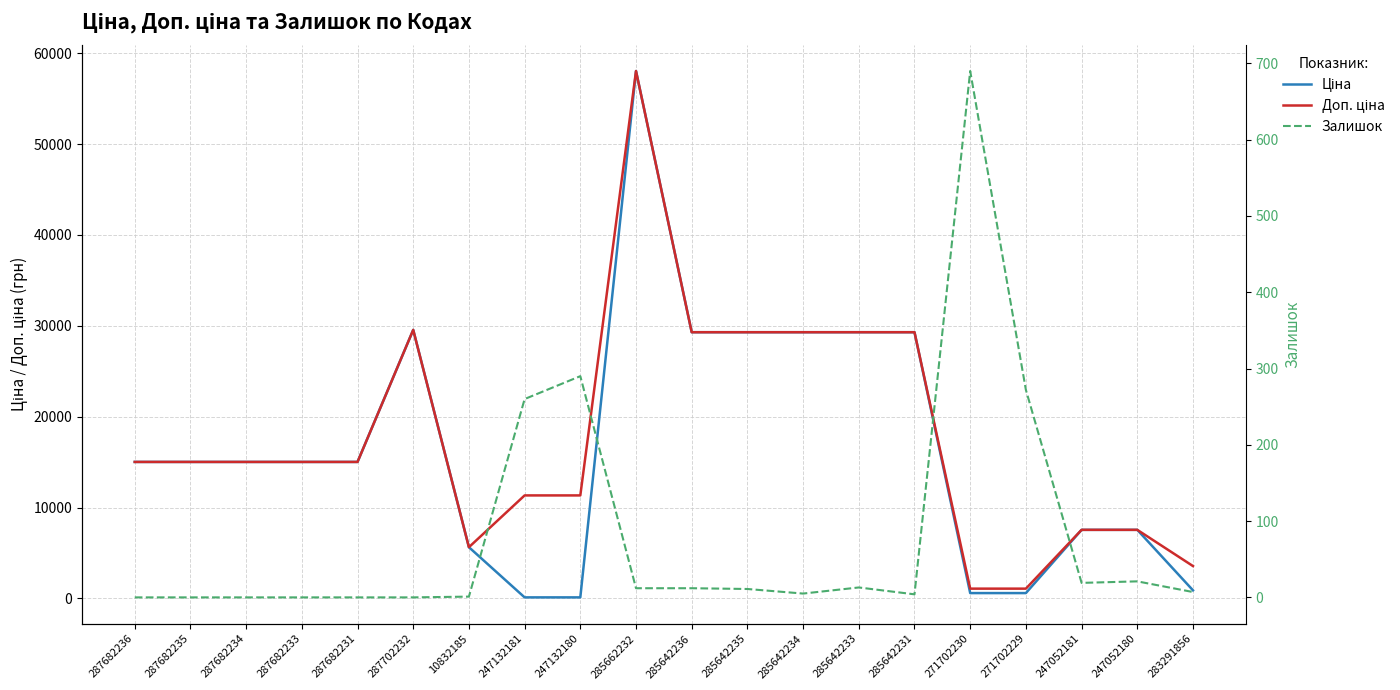

True or false: Доп. ціна has a value of 1074.5 at 271702230.

True